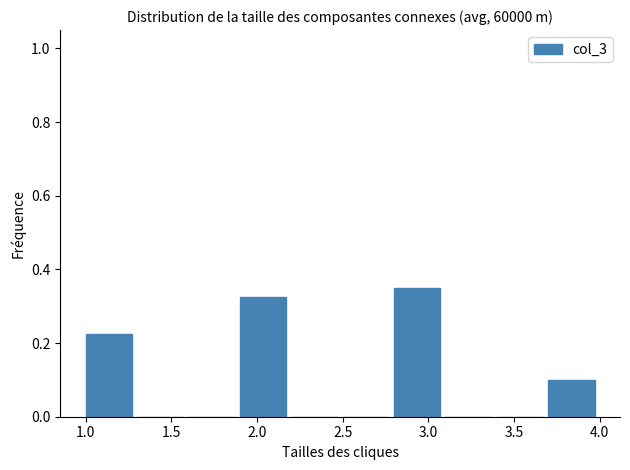

Over which range of the x-axis is the bar tallest?

2.8 to 3.1